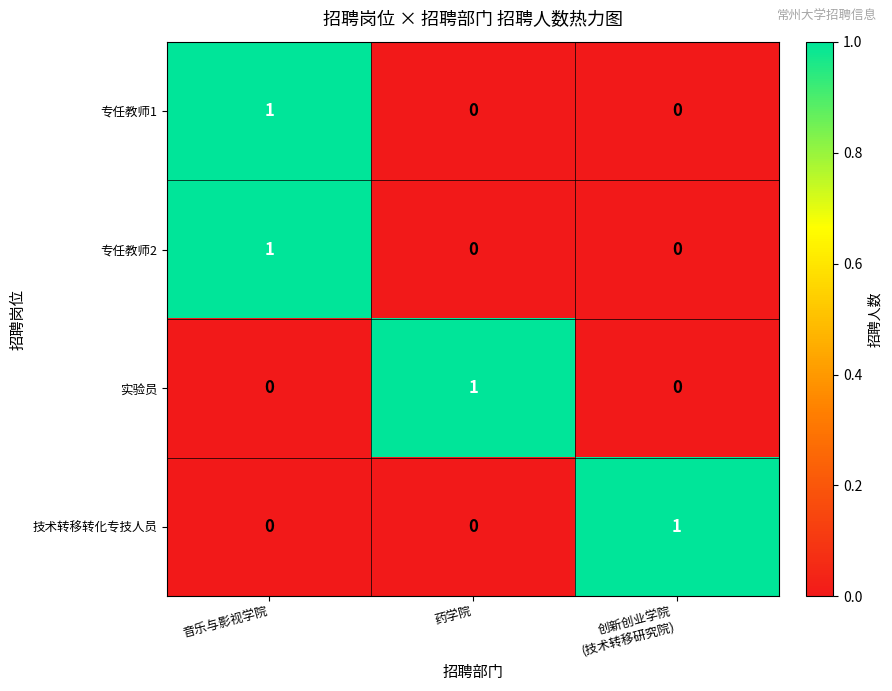

True or false: 专任教师1 has a value of -1 at 药学院.

False